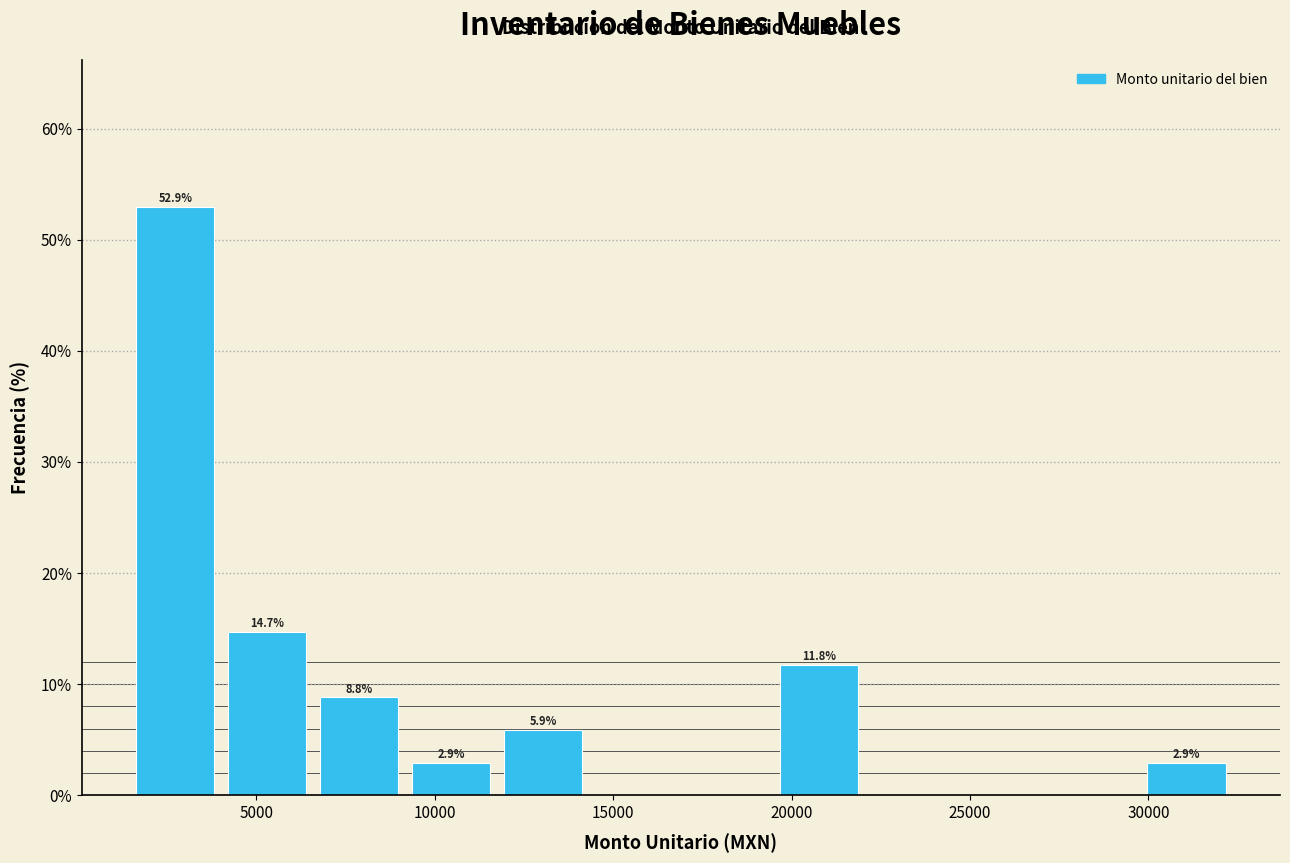

Which range on the x-axis has the tallest bar?

1500 to 4000